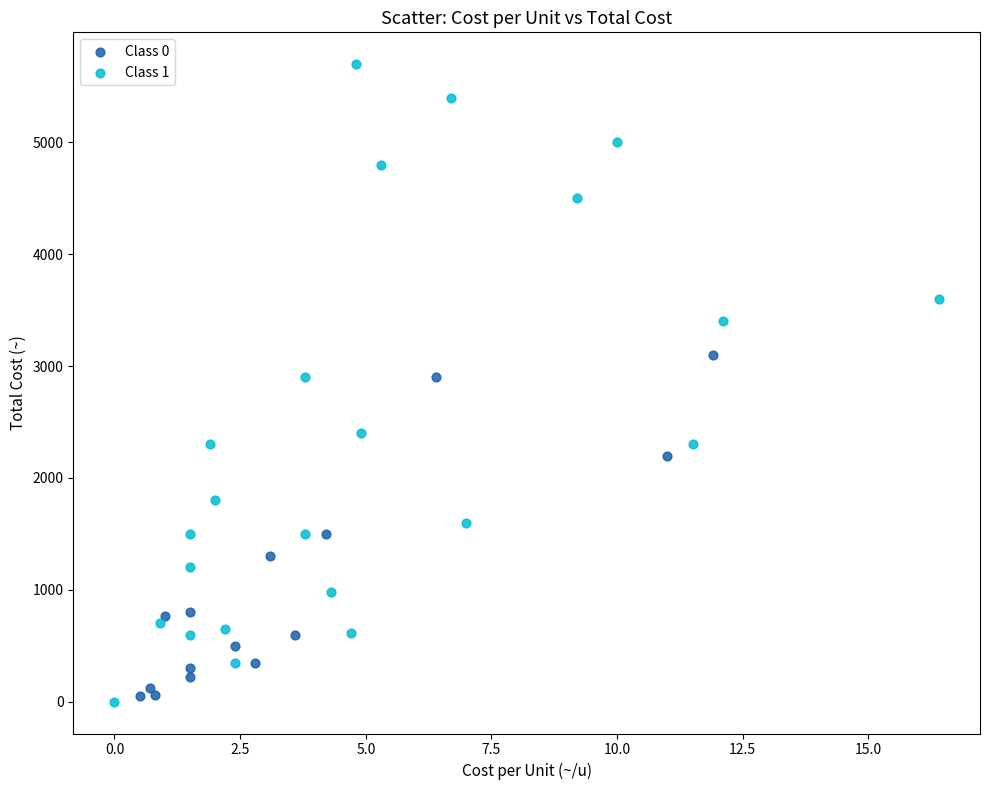

Which series reaches the maximum Y coordinate?

Class 1